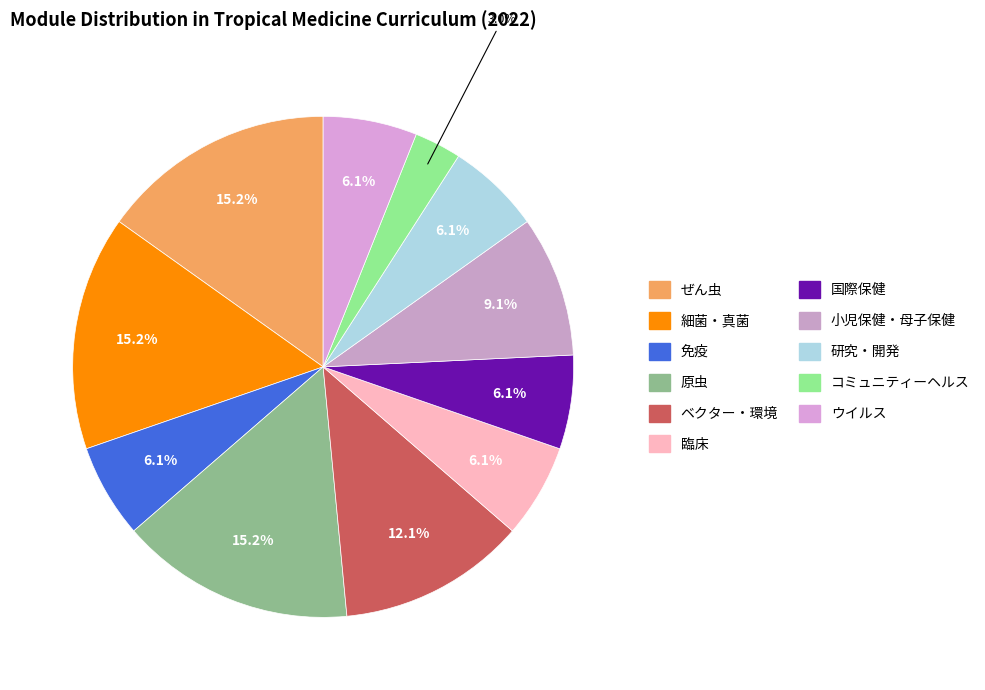

What is the change in value from 原虫 to 国際保健?

-3